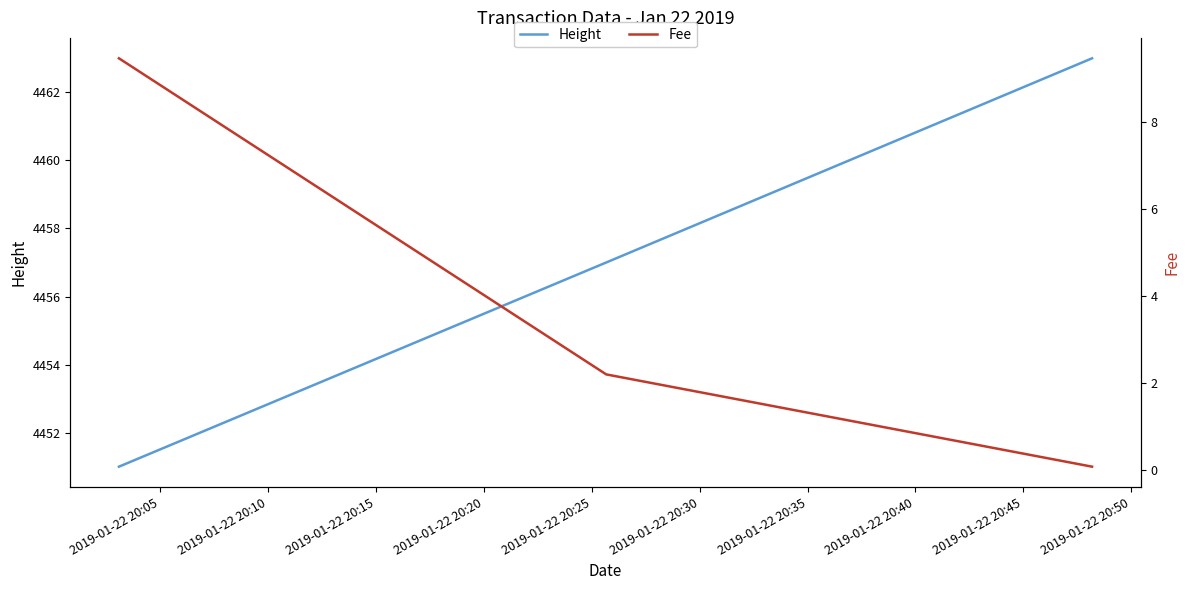

Reading left to right, what are all the values shown in this chart?

Height: 2019-01-22 20:05=4451.0	2019-01-22 20:10=4457.0	2019-01-22 20:15=4463.0
Fee: 2019-01-22 20:05=9.5	2019-01-22 20:10=2.2	2019-01-22 20:15=0.1